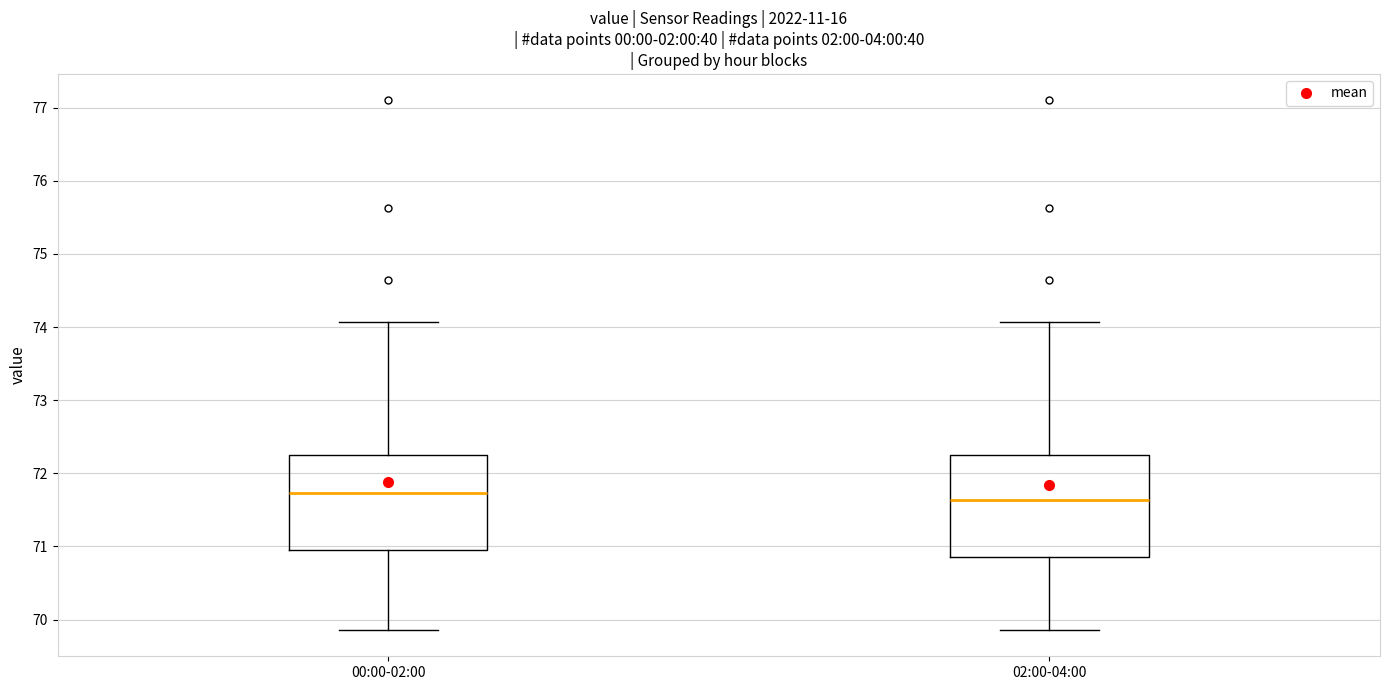

Reading left to right, transcribe this box plot: for each box, give where its median line is, the range the box spans, and where its two whiskers end, as read against the y-axis. The values are not printed on the chart, so give them approximately, as read against the axis.

00:00-02:00: median 71.7, box 70.9 to 72.3, whiskers 69.9 to 74.1
02:00-04:00: median 71.6, box 70.9 to 72.3, whiskers 69.9 to 74.1